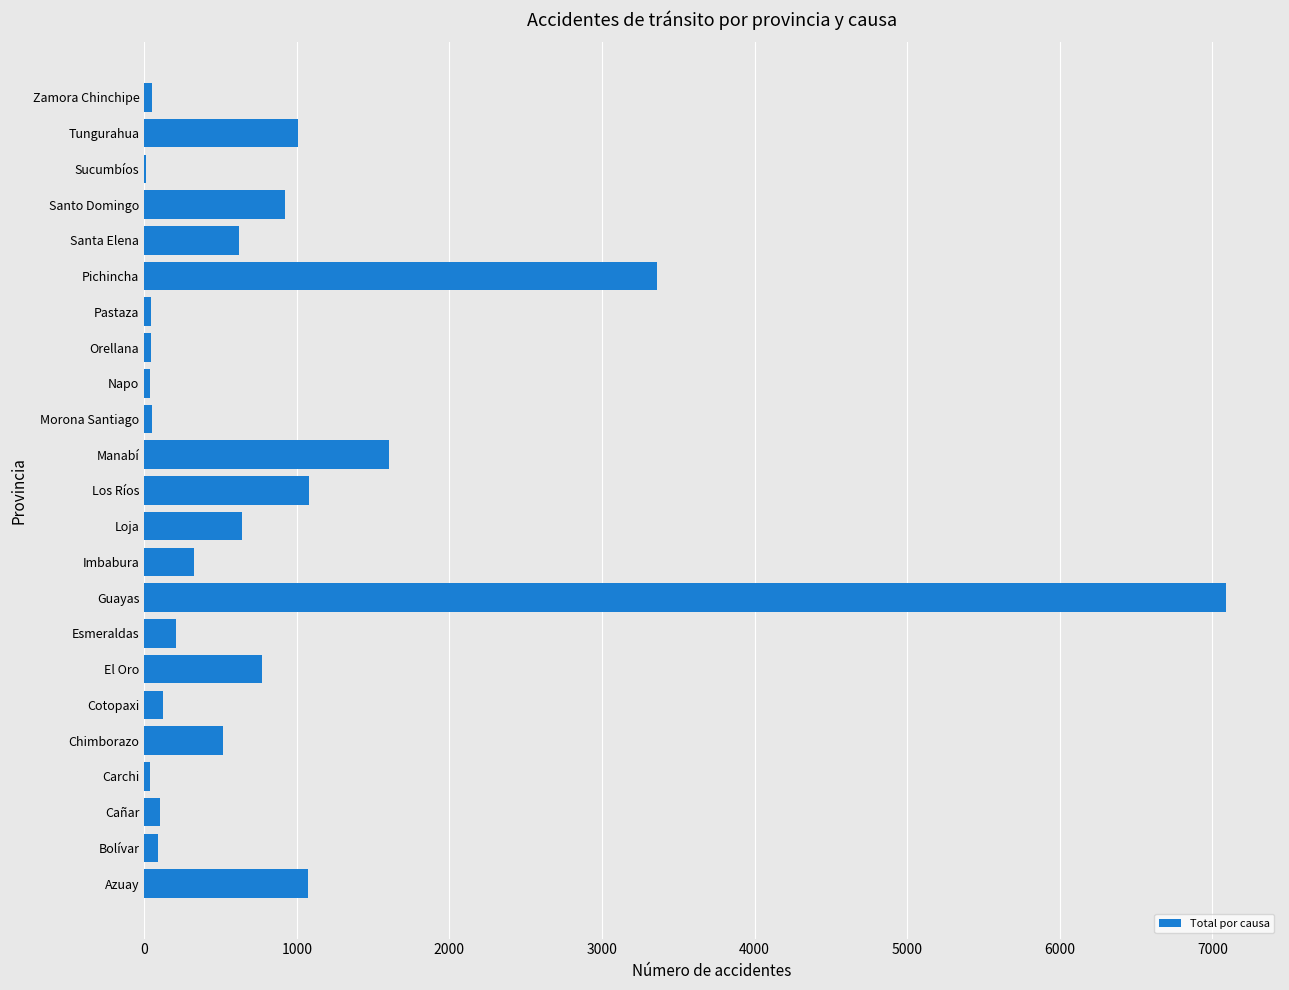

Read the value at El Oro.

769